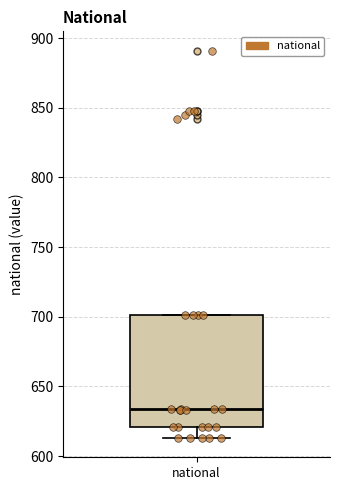

Read this box plot against the y-axis: the position of the median line, the range covered by the box, and the ends of both whiskers. The values are not printed on the chart, so give them approximately, as read against the axis.

median 635, box 620 to 700, whiskers 615 to 700